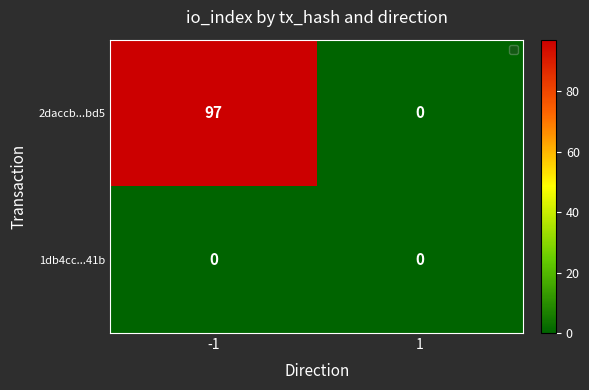

List the series in order of their overall mean, lowest first.

1db4cc...41b, 2daccb...bd5